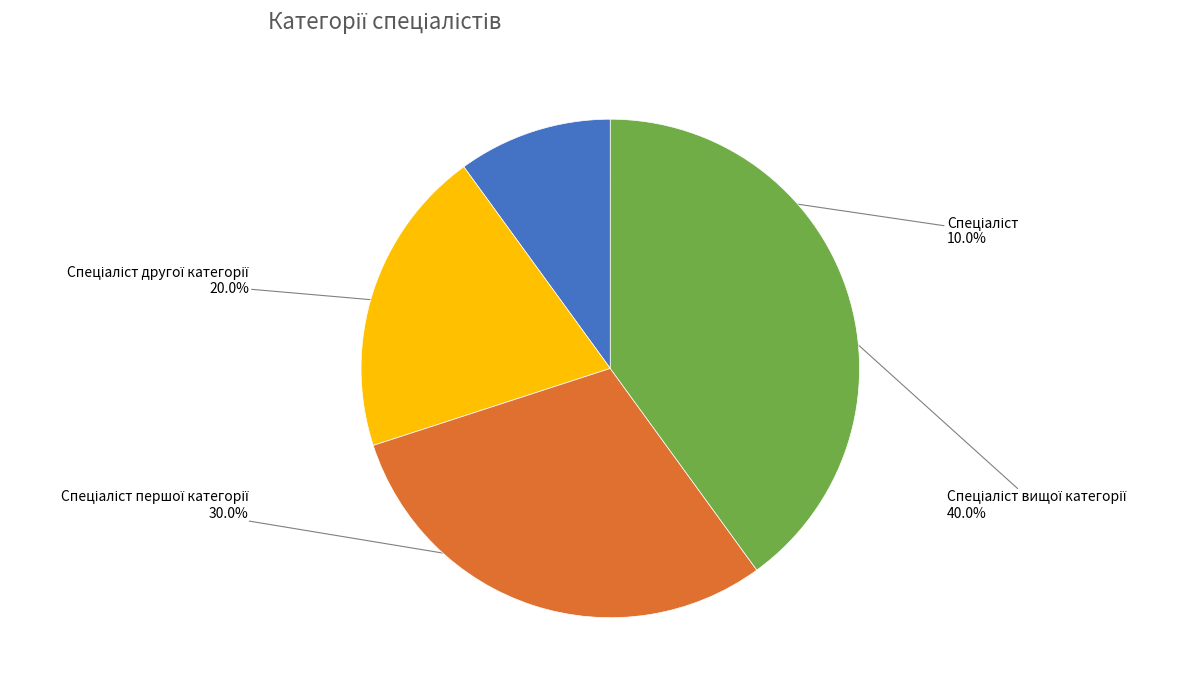

Is there any slice that represents more than half of the pie?

No